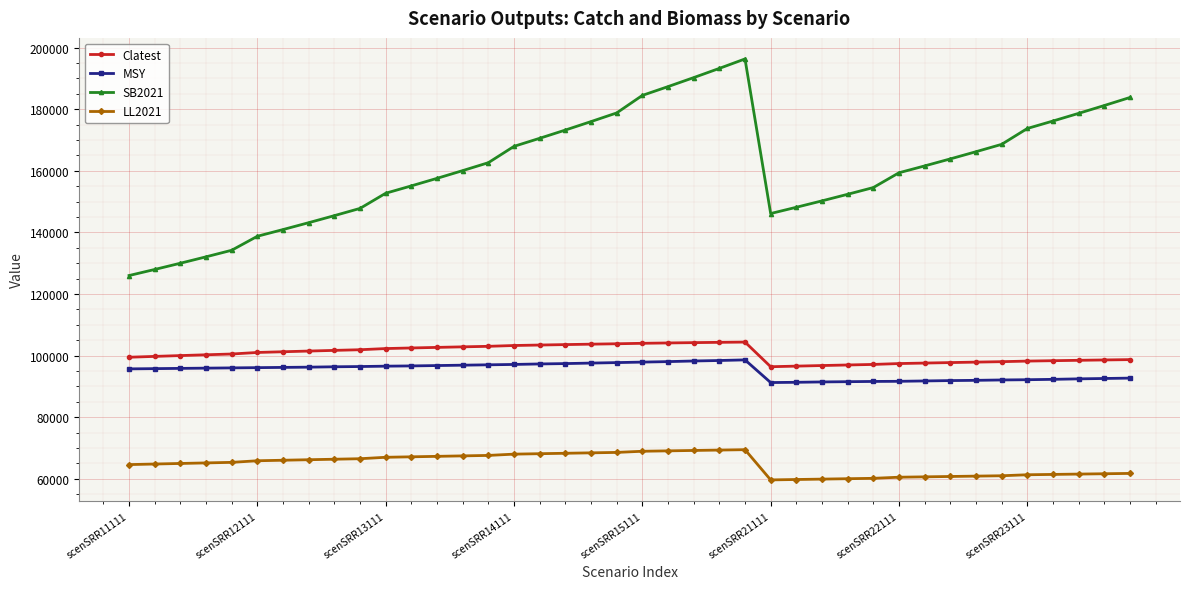

How many lines are shown in the chart?

4